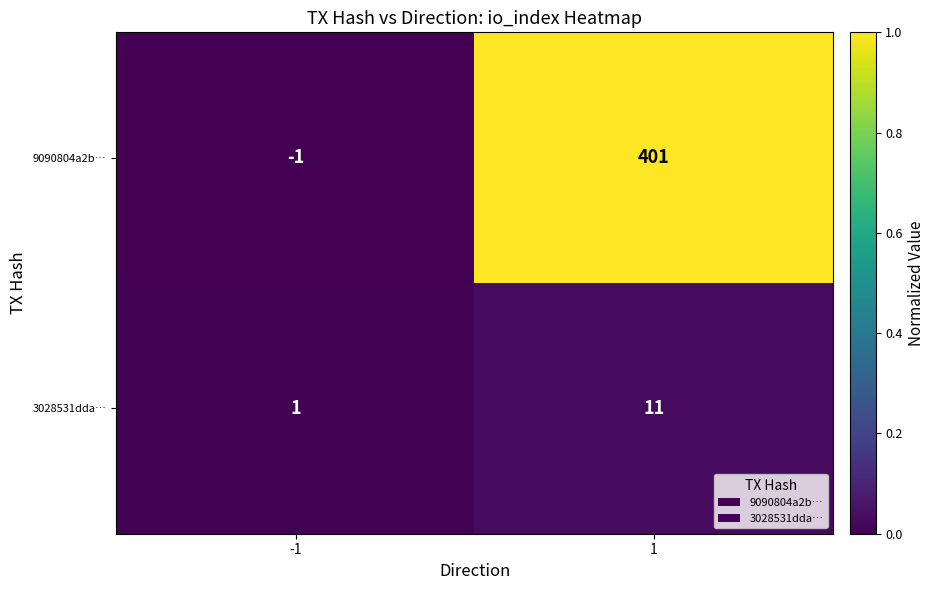

Reading left to right, extract all data points from this chart.

9090804a2b…: -1=-1	1=401
3028531dda…: -1=1	1=11